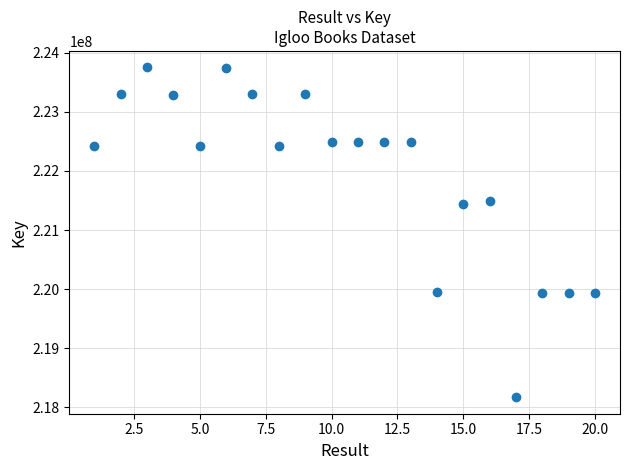

What is the range of Y values (max minus min)?

5584941